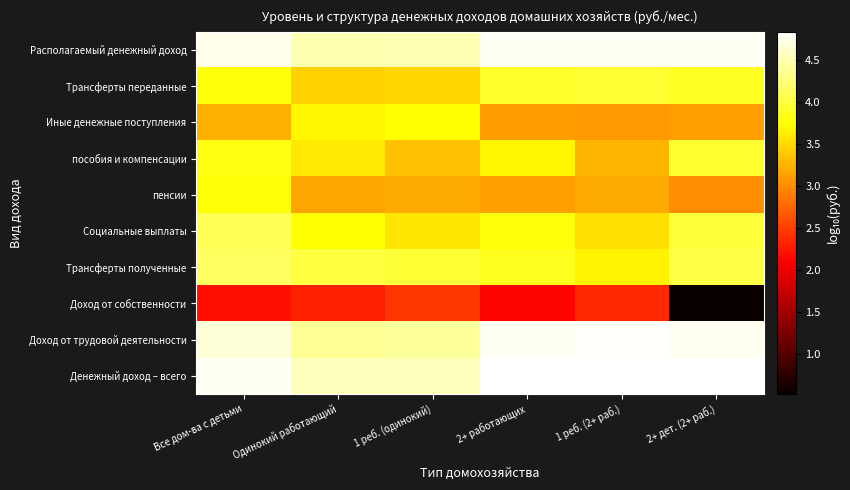

At which category does the chart reach its minimum across all series?

2+ дет. (2+ раб.)